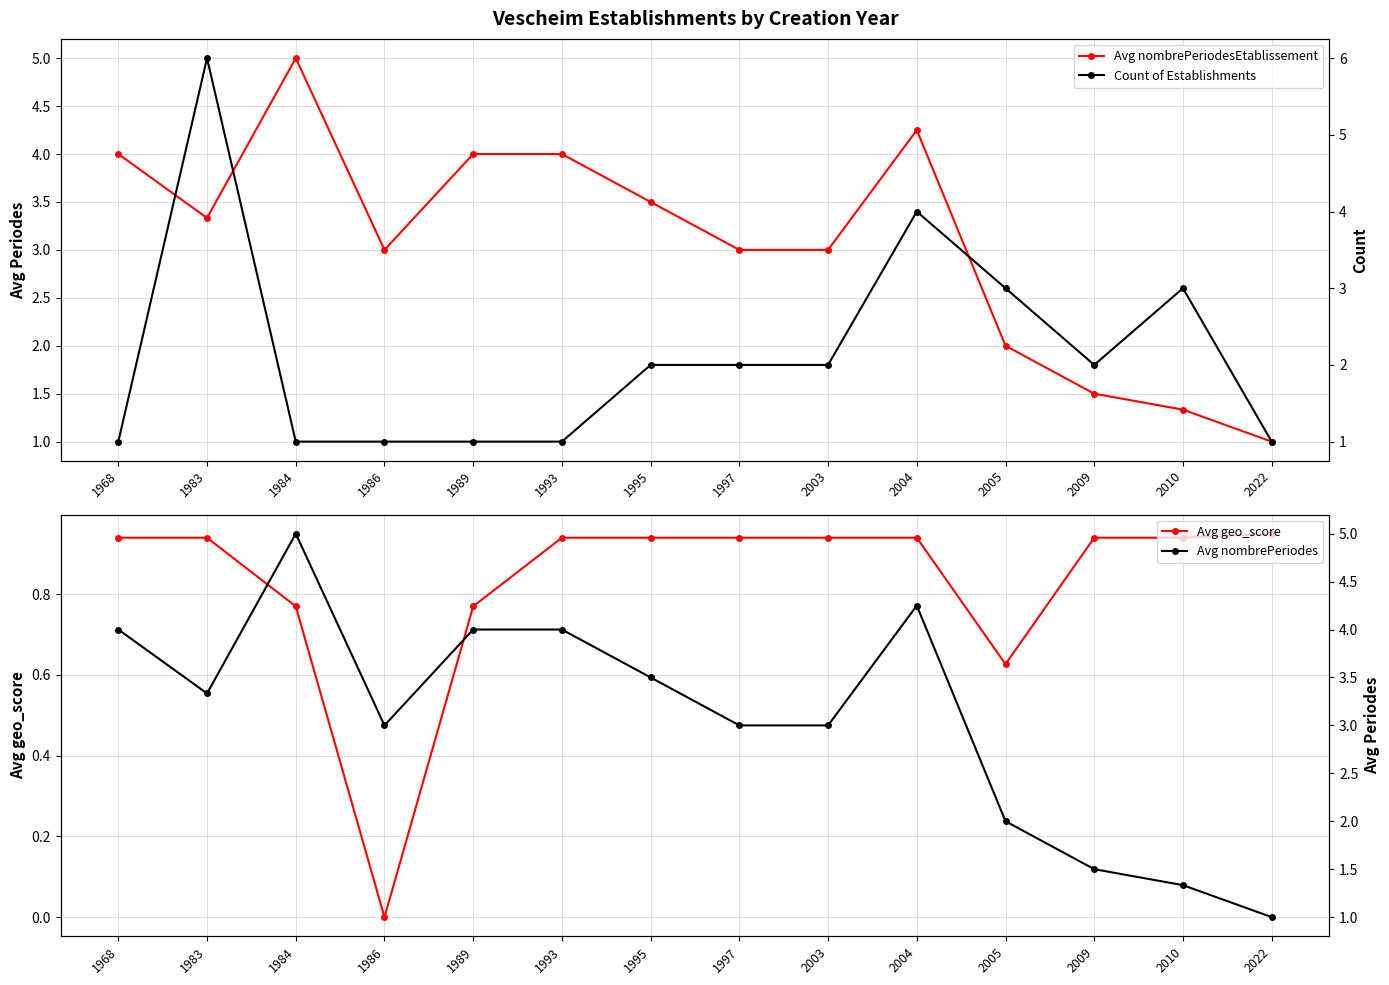

Is the value of Avg geo_score at 2003 greater than the value of Avg nombrePeriodes at 2022?

No